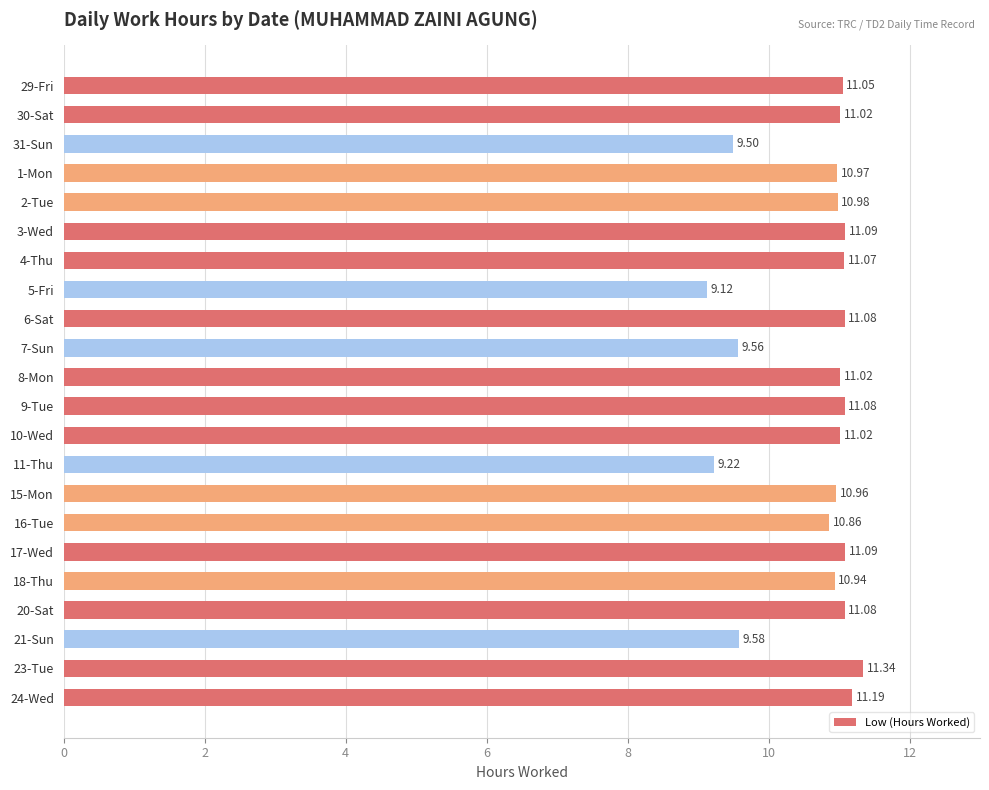

Which category has the highest value across all series?

23-Tue